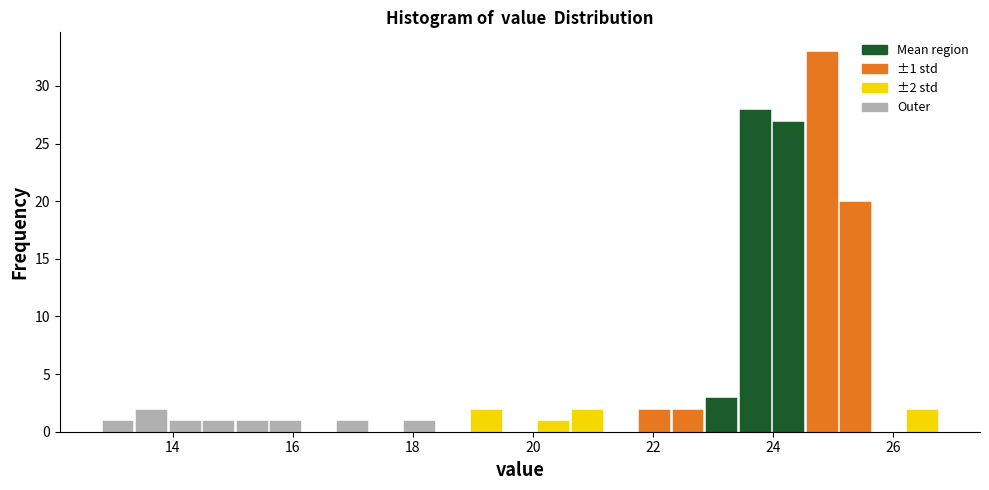

Read against the x-axis, roughly where is the centre of the tallest bar?

24.8